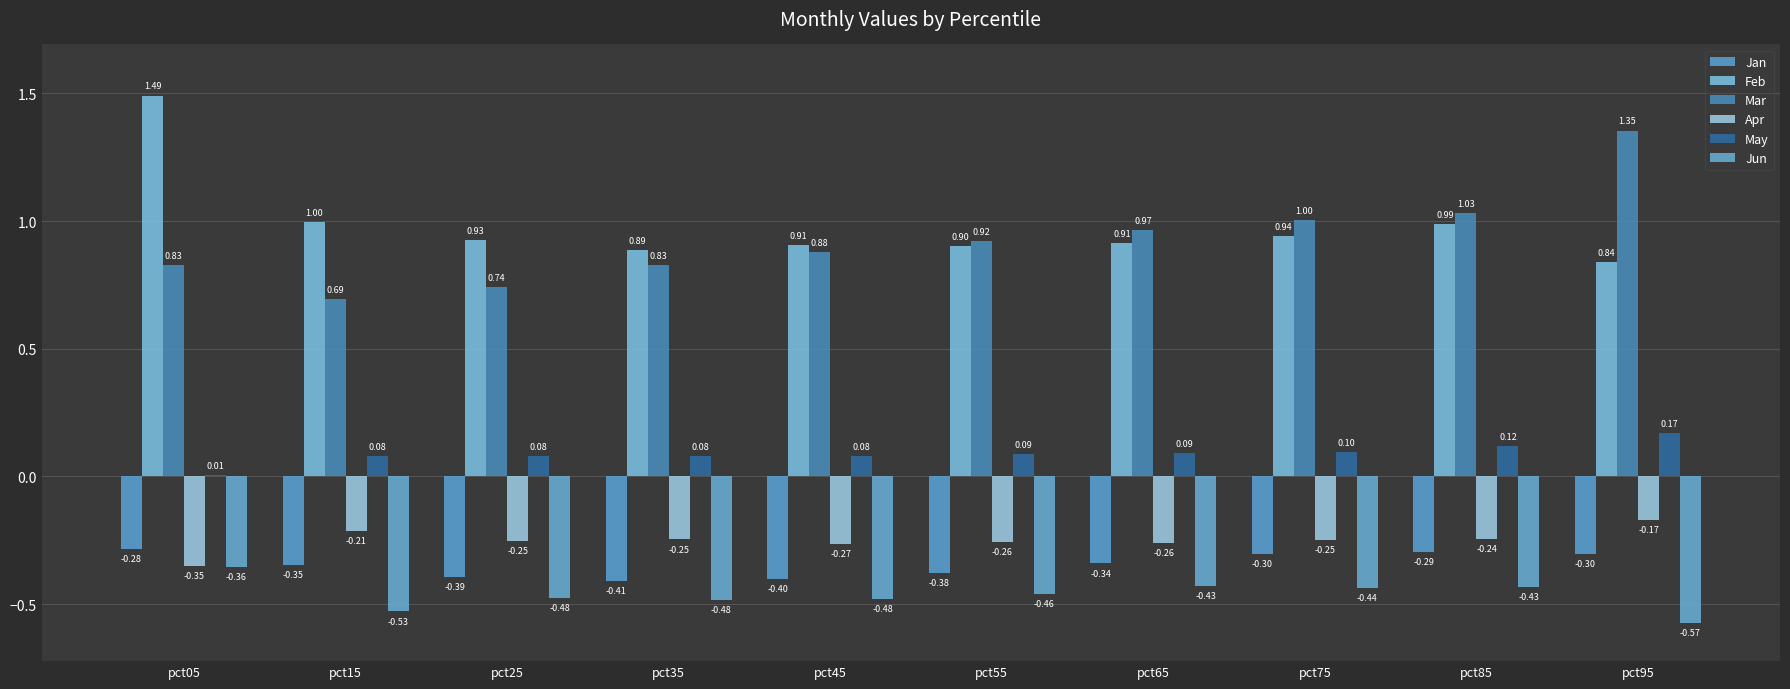

Between pct65 and pct85, which is larger?

pct85